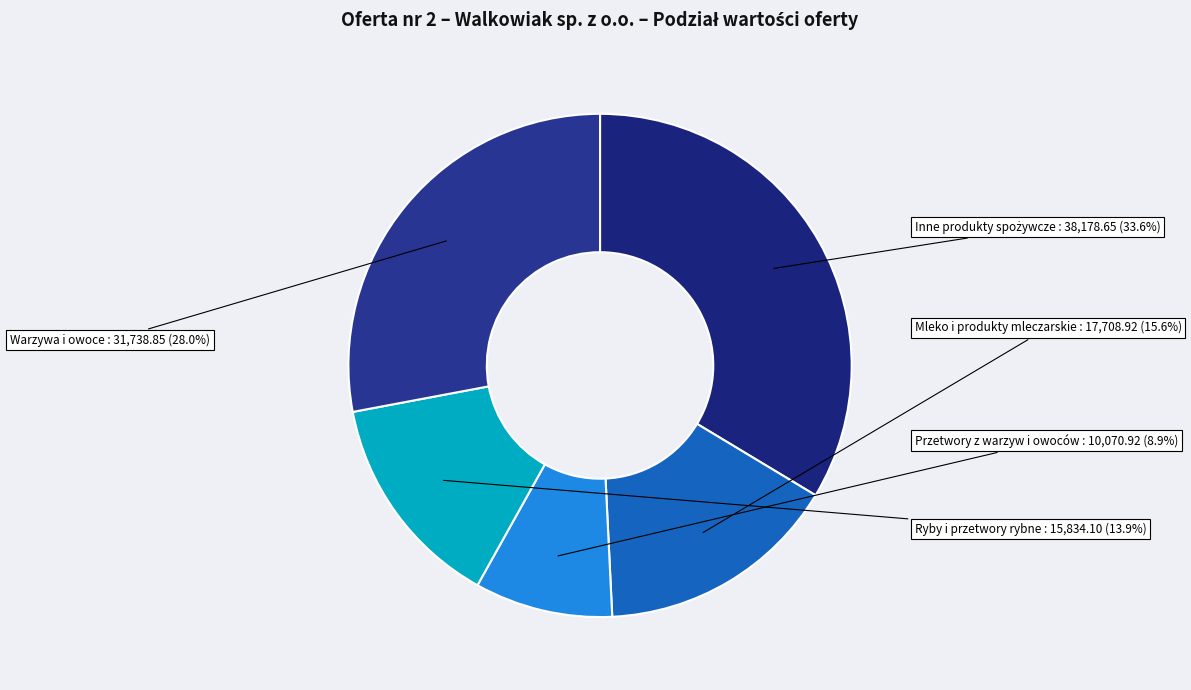

Combined, do Warzywa i owoce and Przetwory z warzyw i owoców account for over 50%?

No